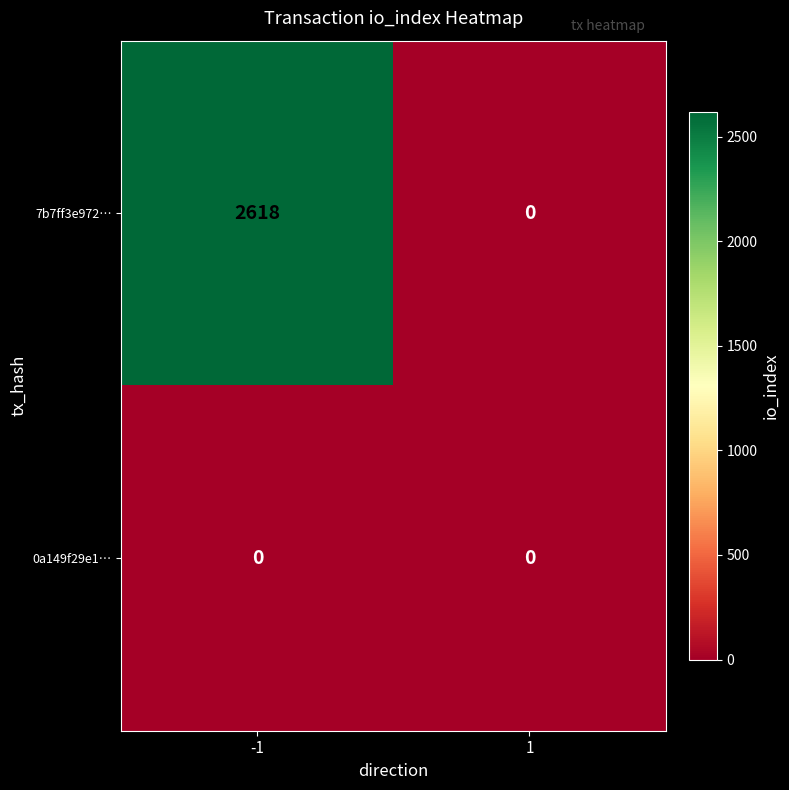

How many data points does each series have?

2